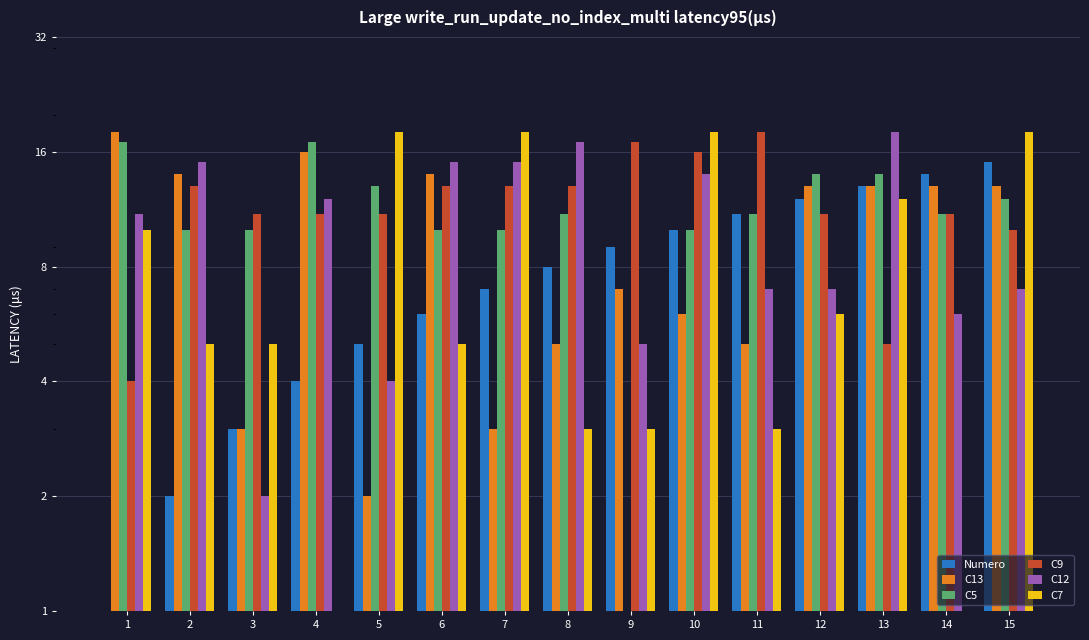

What is the difference between the highest and lowest values at 6?

10